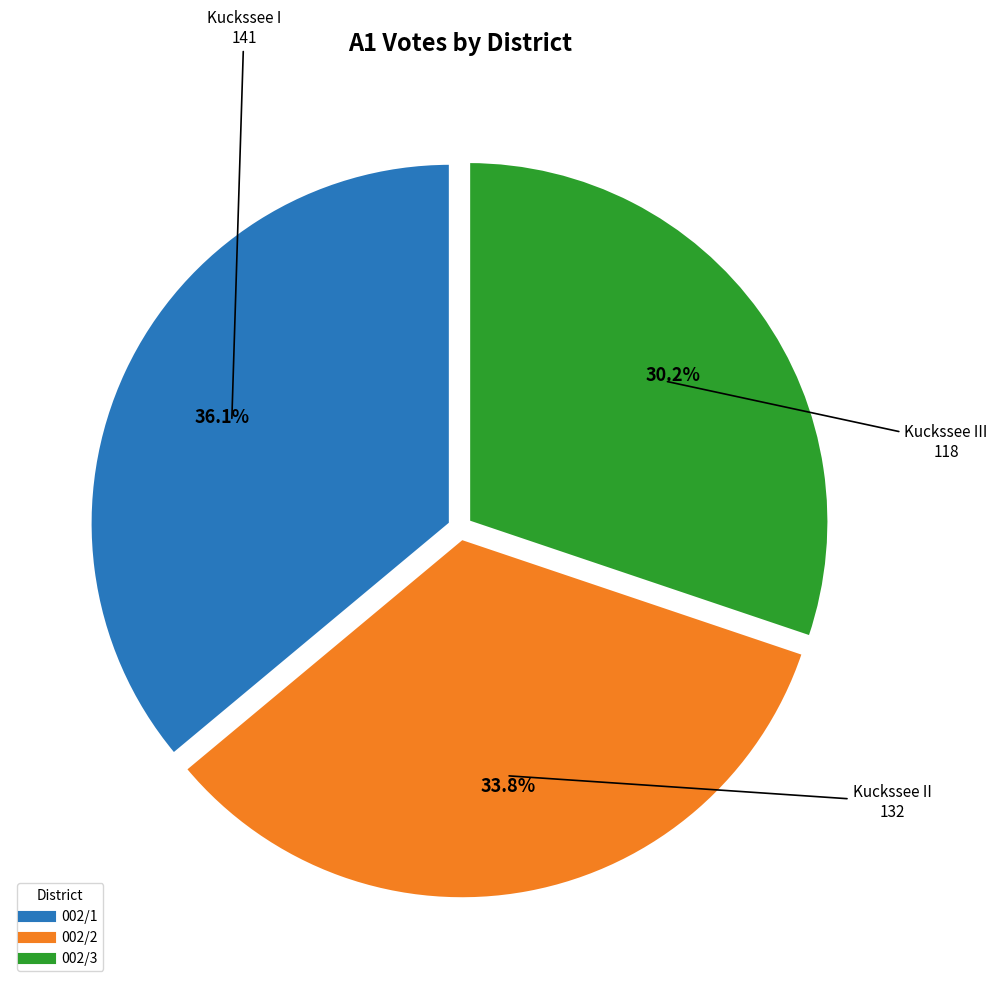

What percentage is the 002/1 slice, to the nearest percent?

36%